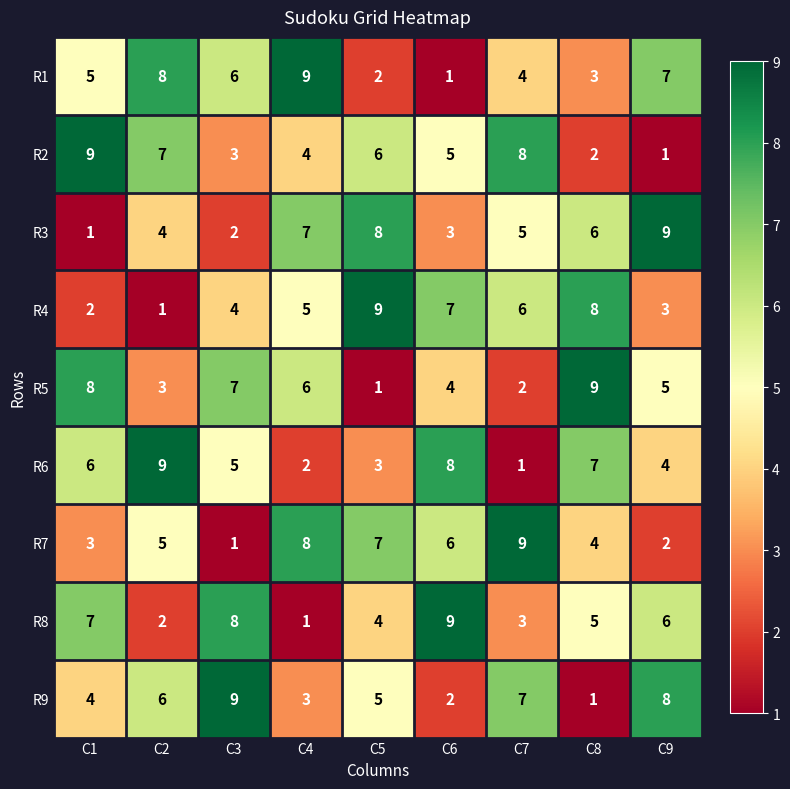

Where does the R3 series first go above 5?

C4